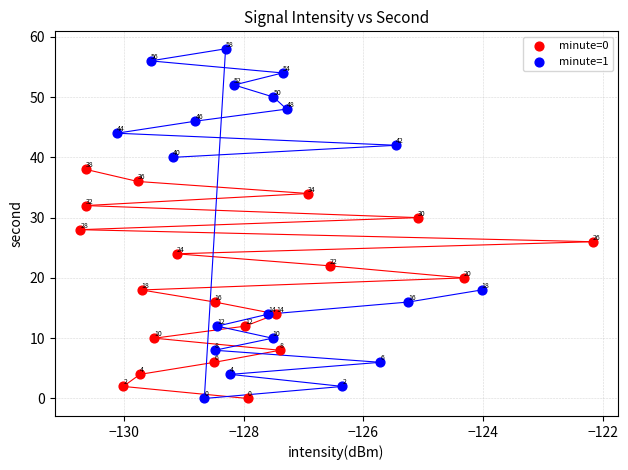

What are all the series names shown in the legend?

minute=0, minute=1